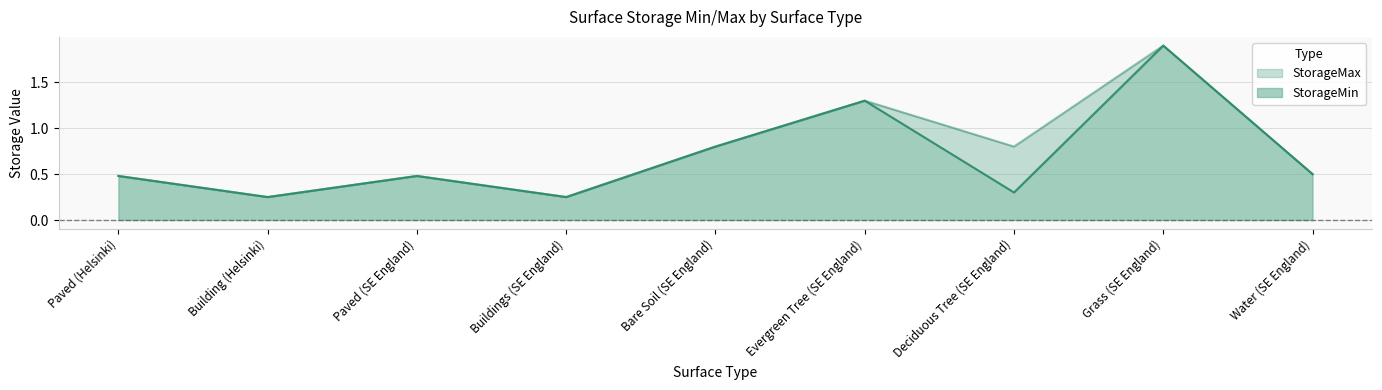

At which label does StorageMax reach its peak?

Grass (SE England)